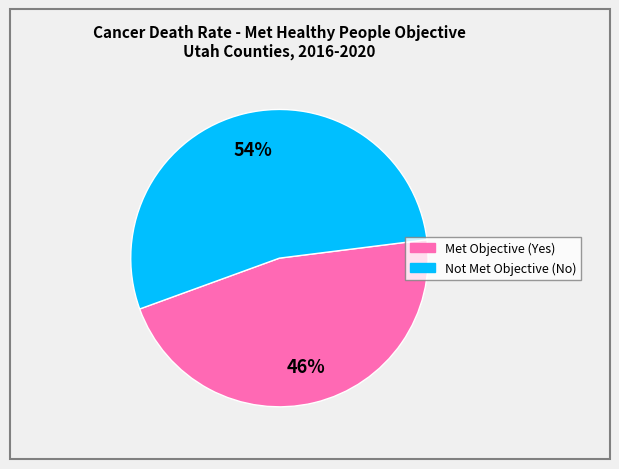

Which slice is the largest?

Not Met Objective (No)